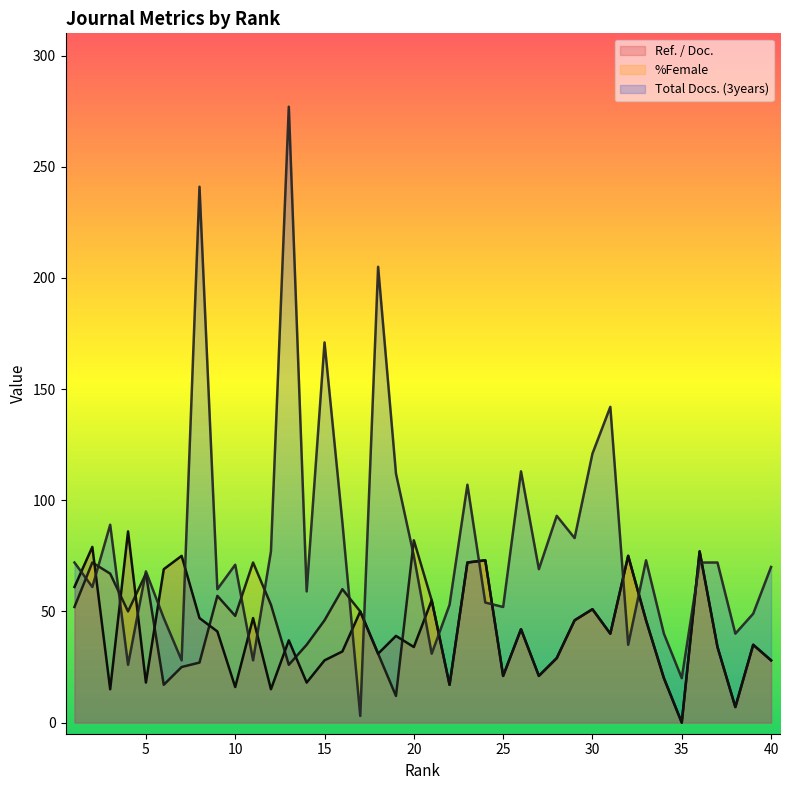

Rank the series at 15 from highest to lowest value.

Total Docs. (3years), %Female, Ref. / Doc.